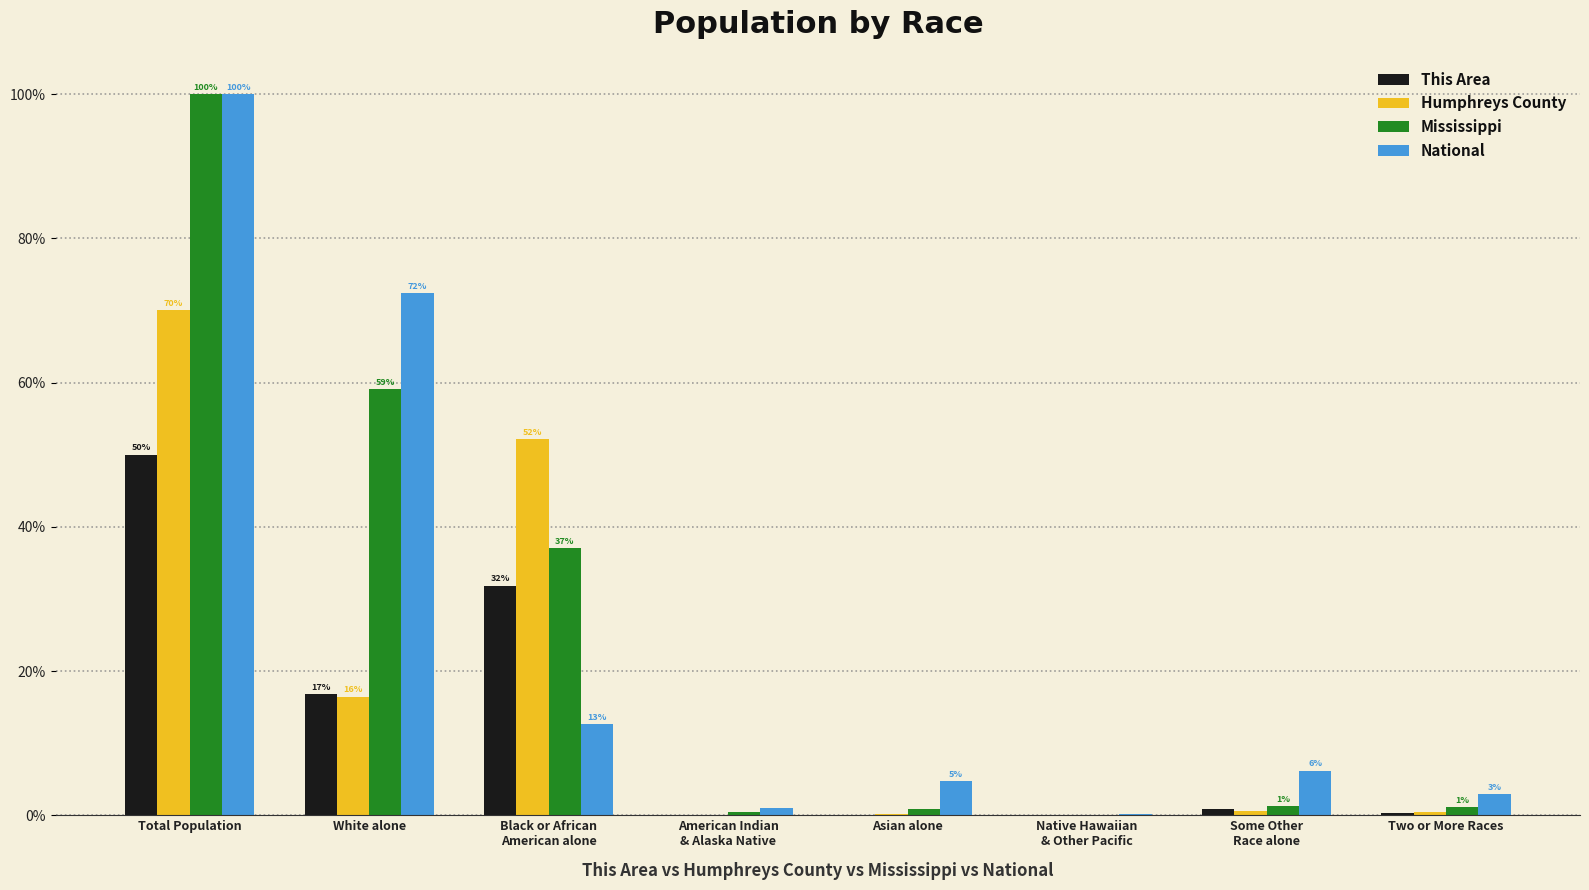

The value of This Area at Black or African
American alone is 12.7. True or false?

False